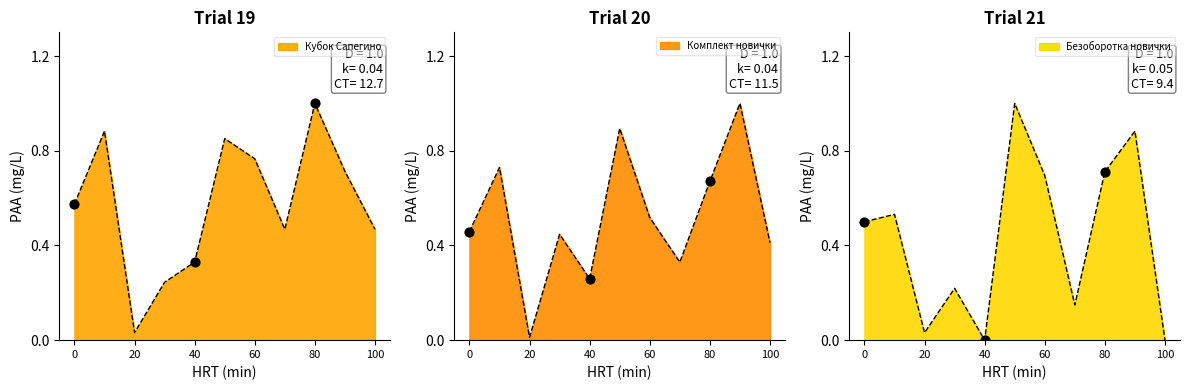

Which series has the largest total across all categories?

Кубок Сапегино